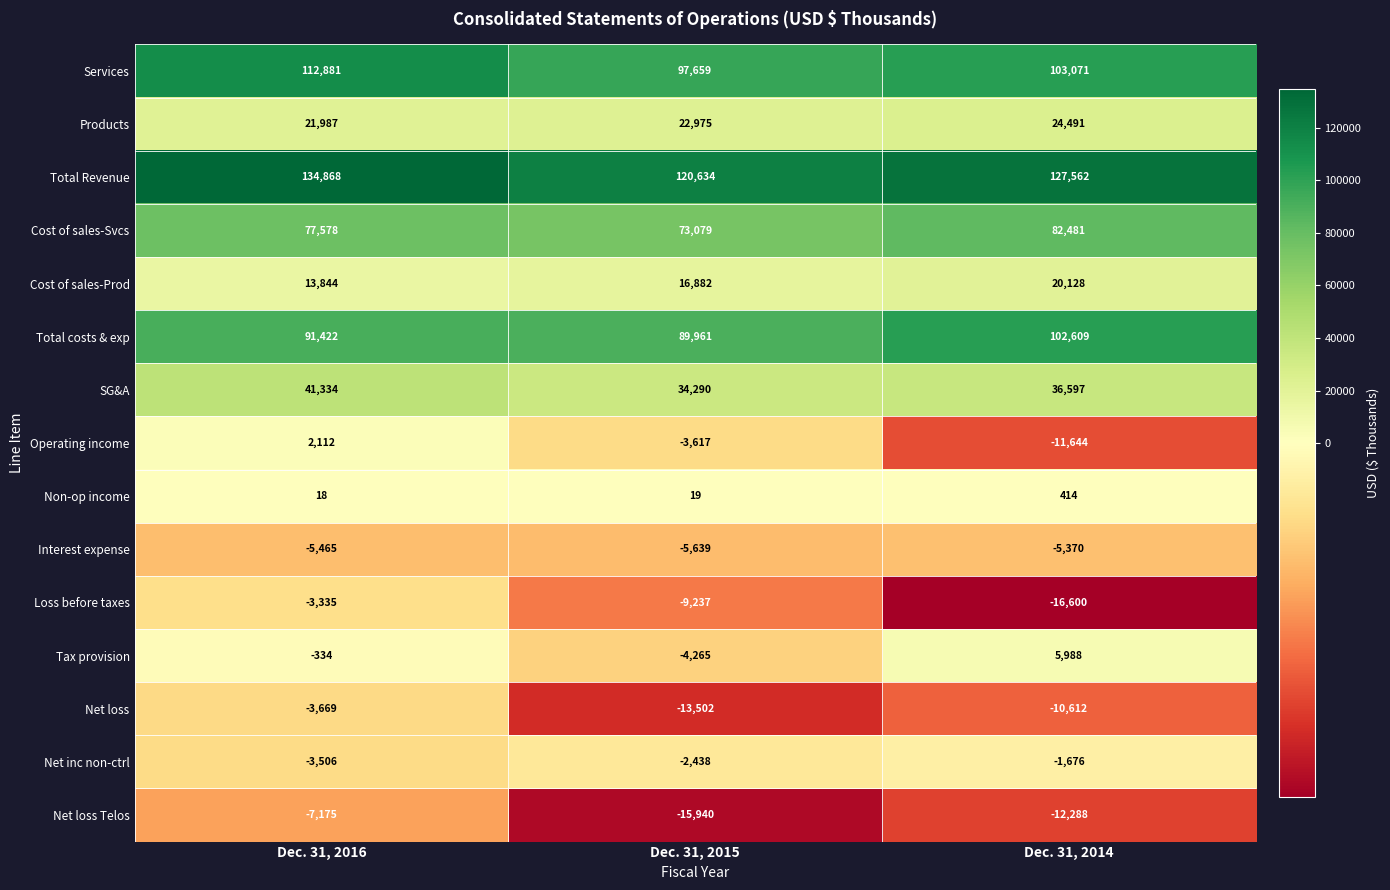

True or false: Operating income has a value of -4123 at Dec. 31, 2014.

False